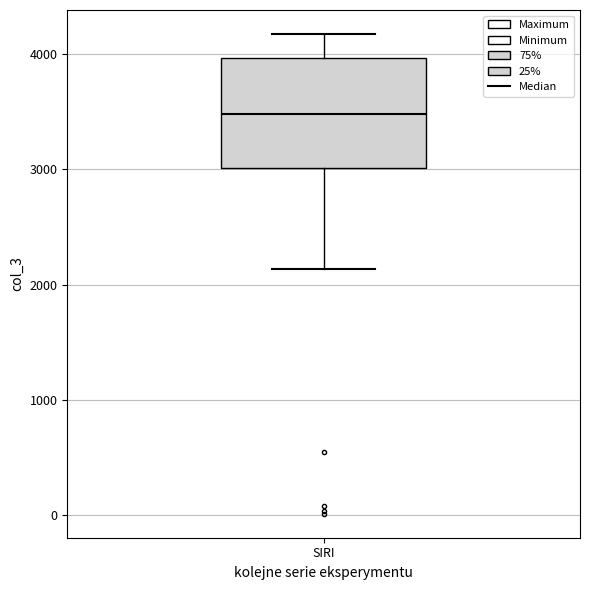

Transcribe this box plot: give where the median line is, the range the box spans, and where the two whiskers end, as read against the y-axis. The values are not printed on the chart, so give them approximately, as read against the axis.

median 3500, box 3000 to 4000, whiskers 2100 to 4200